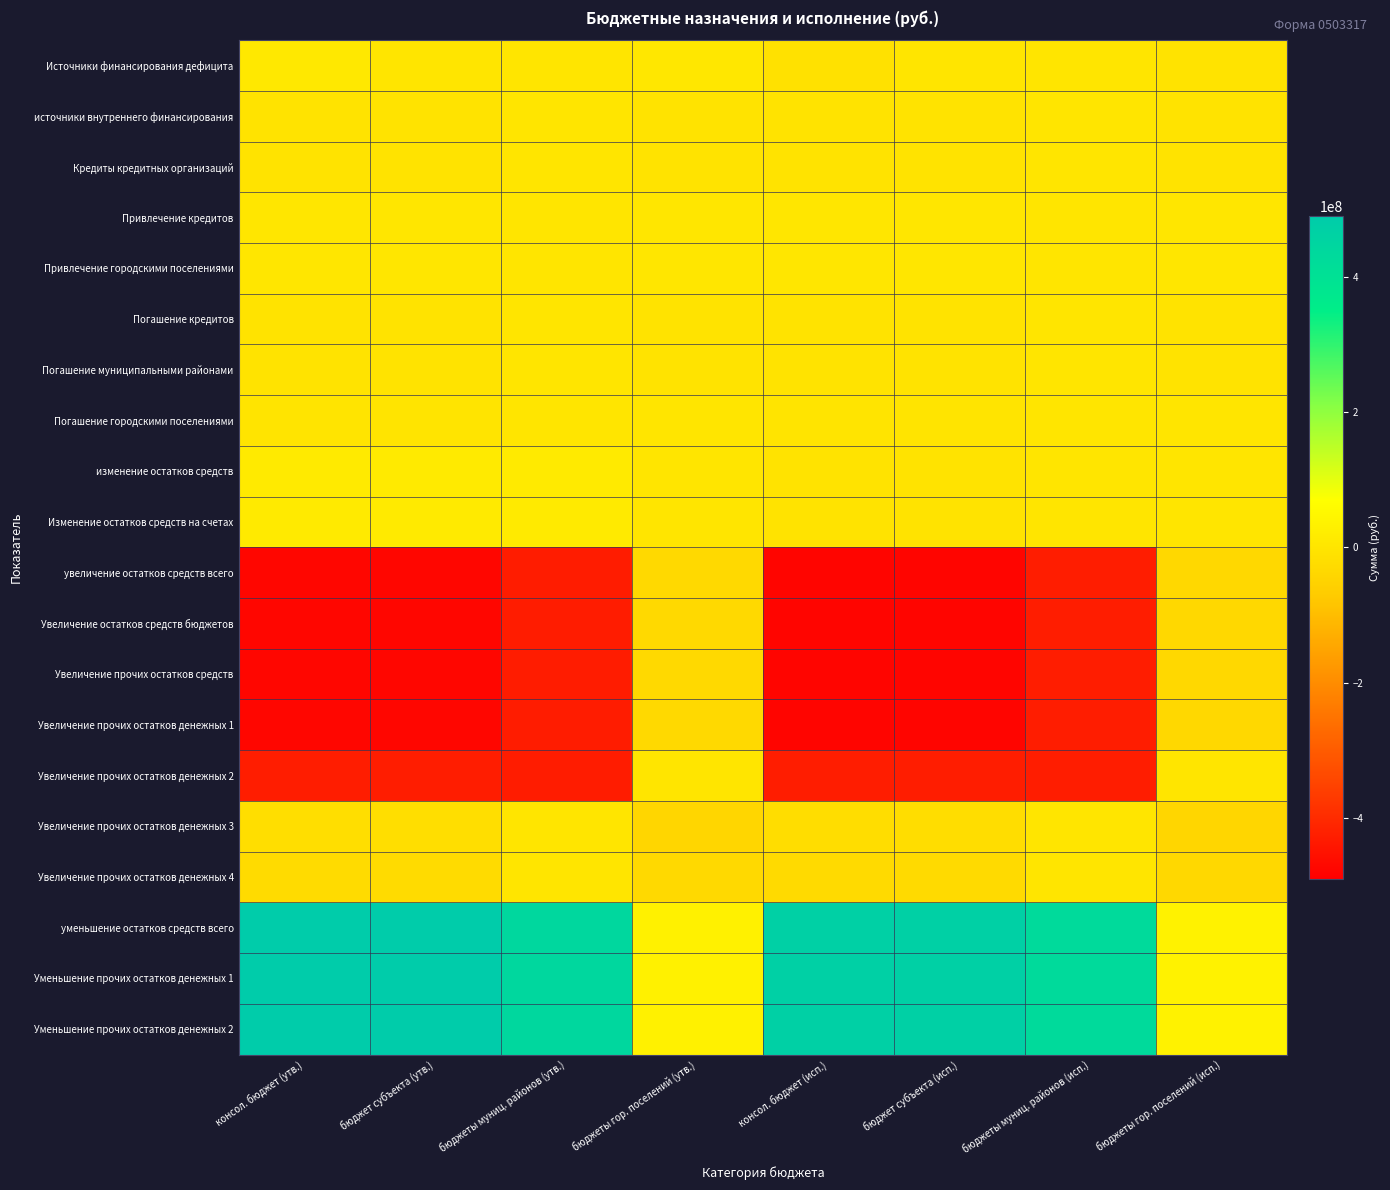

What is the total value across all series at бюджеты муниц. районов (исп.)?

-860113791.4